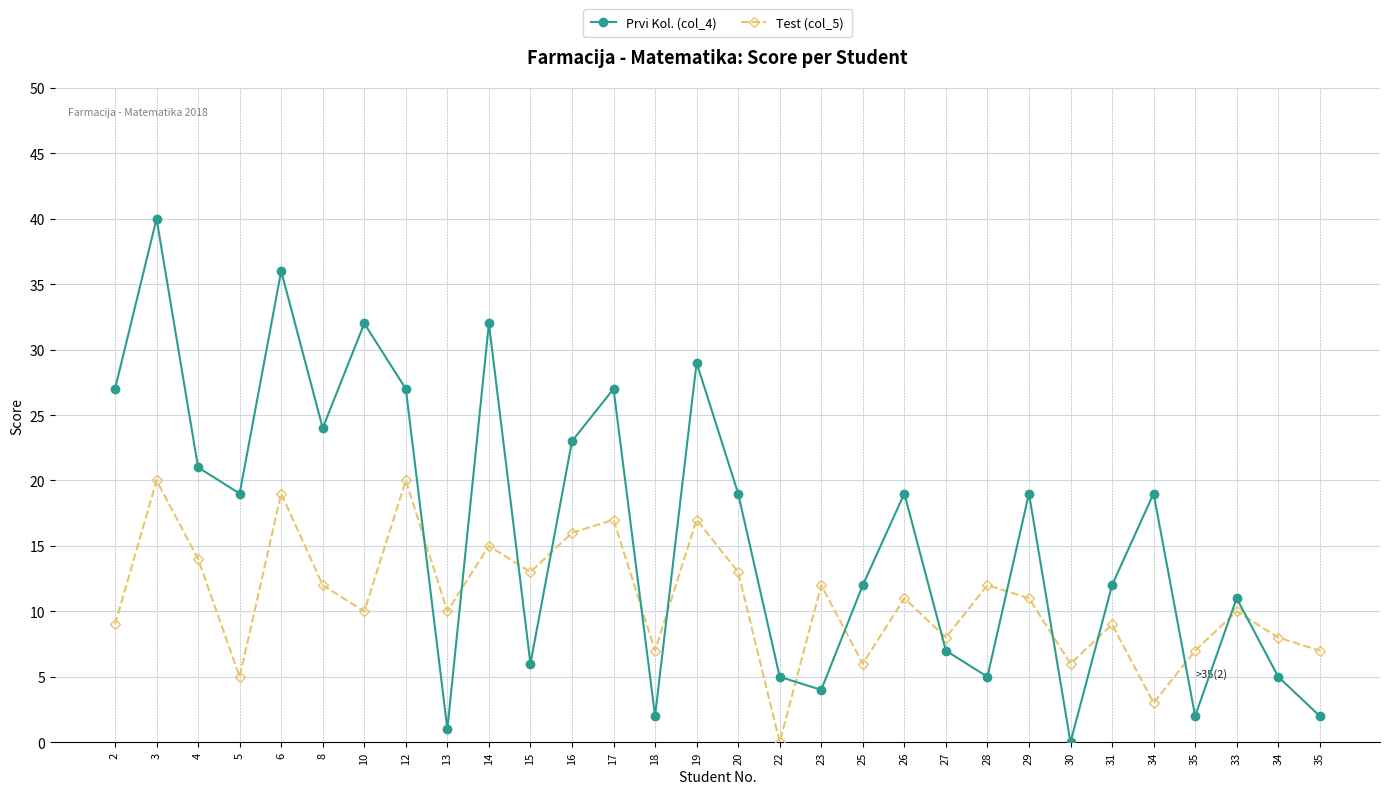

In Test (col_5), how many points are higher than both neighbors (excluding endpoints)?

11